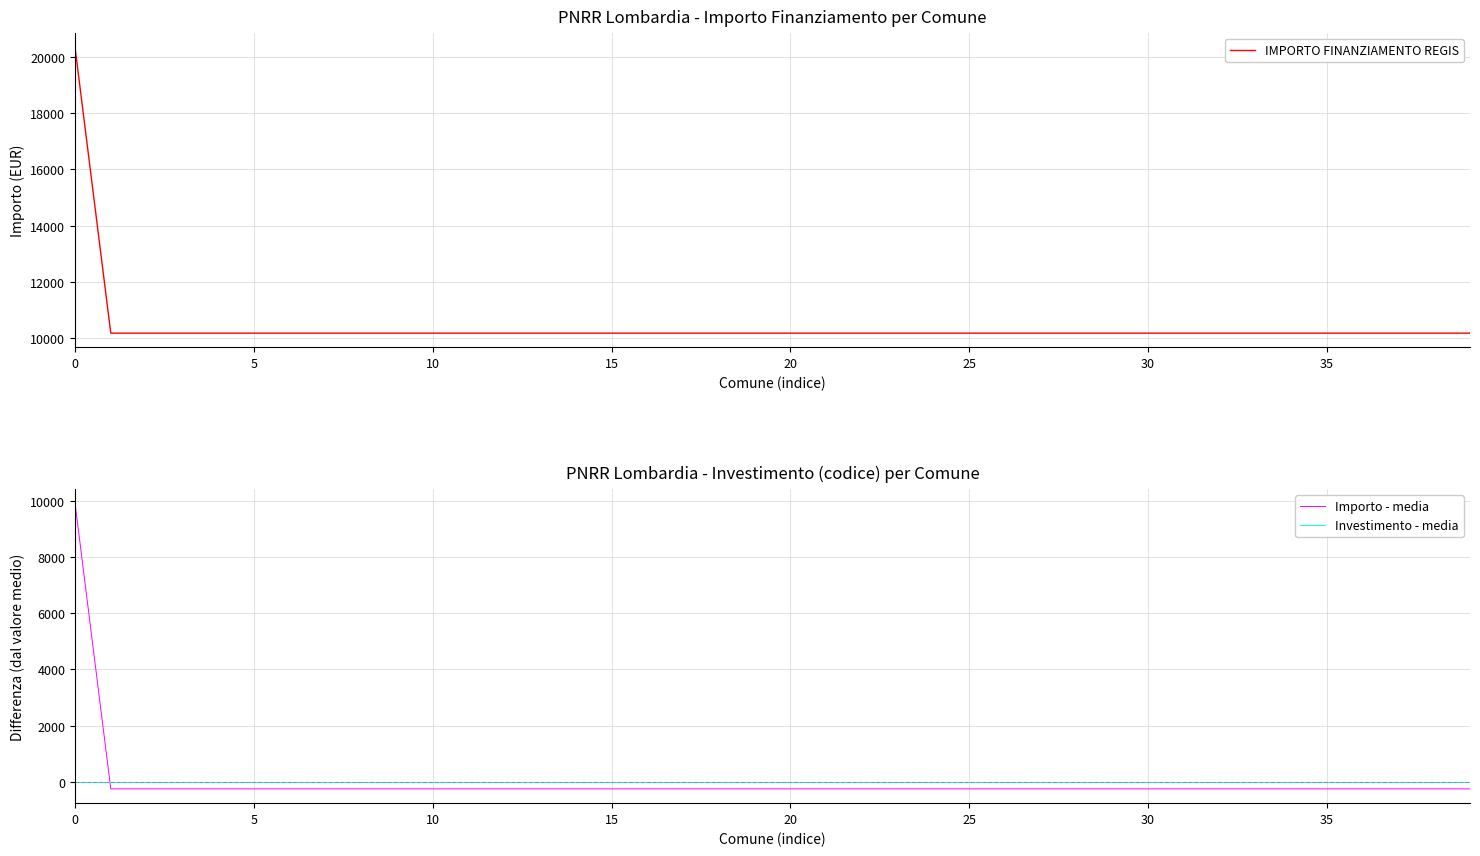

True or false: IMPORTO FINANZIAMENTO REGIS and Importo - media intersect in this chart.

False